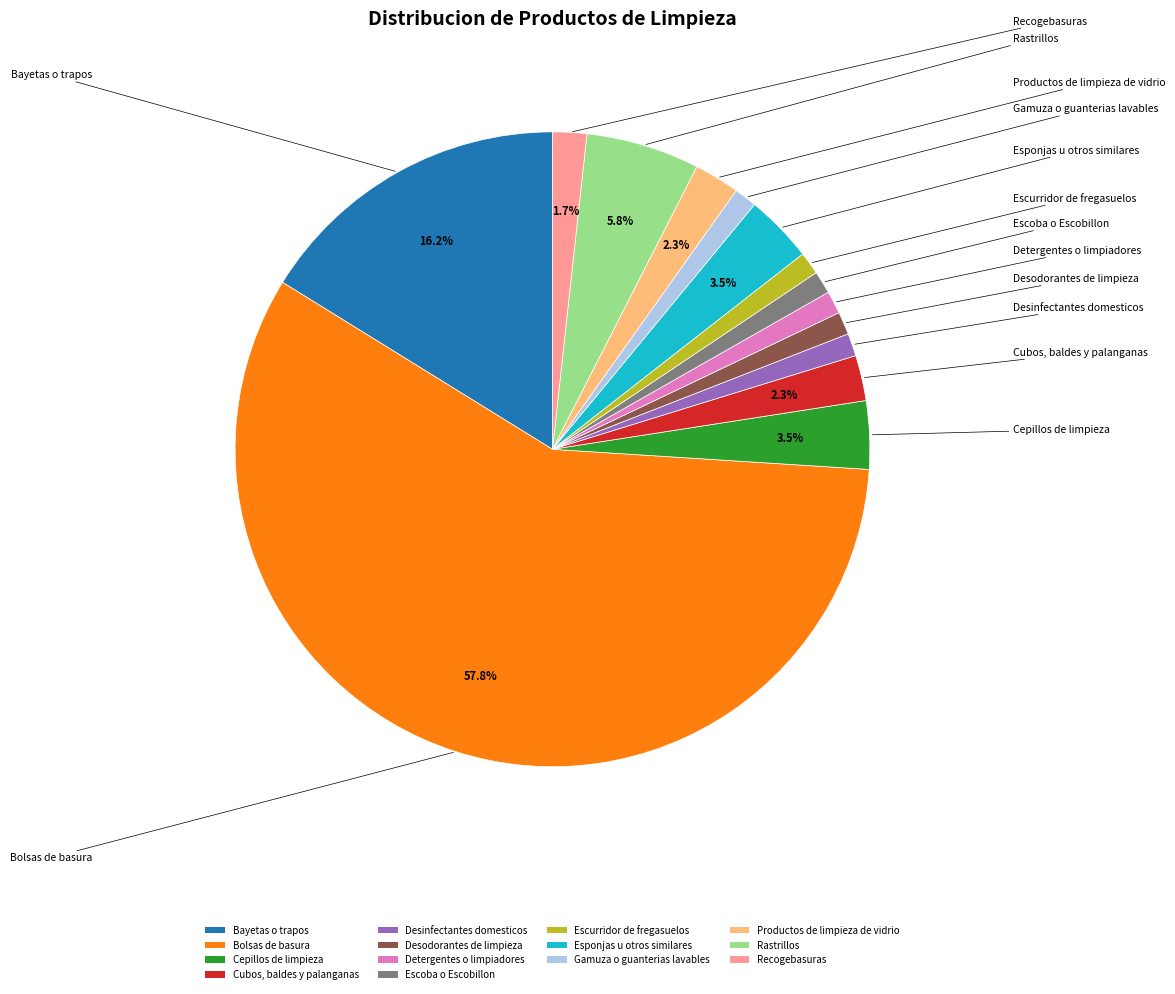

How many segments does this pie chart have?

14